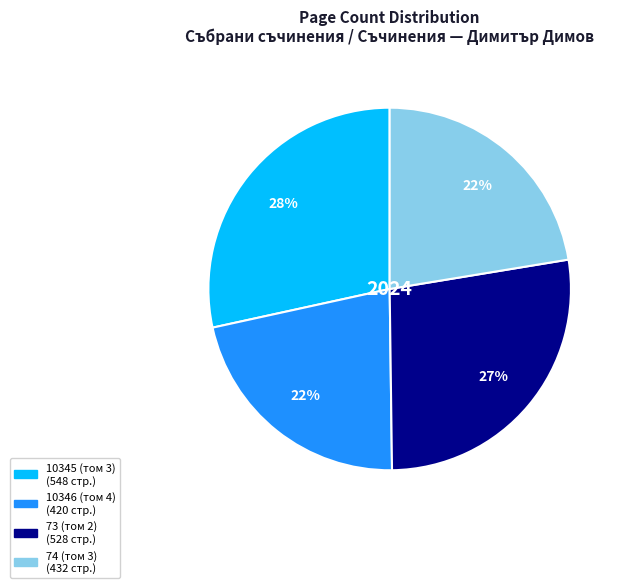

What is the largest slice in the pie chart?

10345 (том 3)